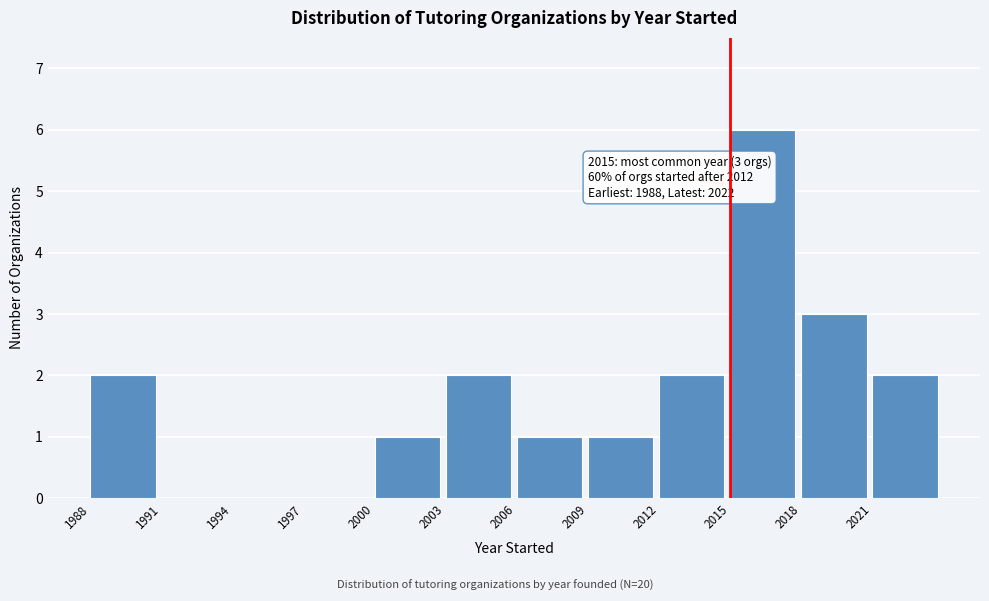

Which range on the x-axis has the tallest bar?

2015 to 2018